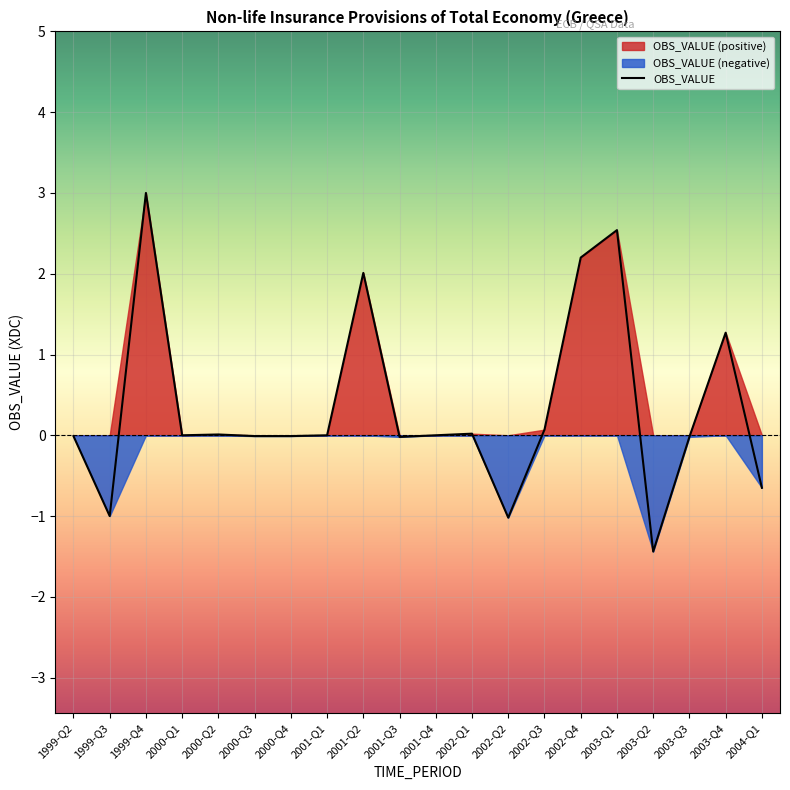

How many points are lower than both their immediate neighbors (excluding endpoints)?

6